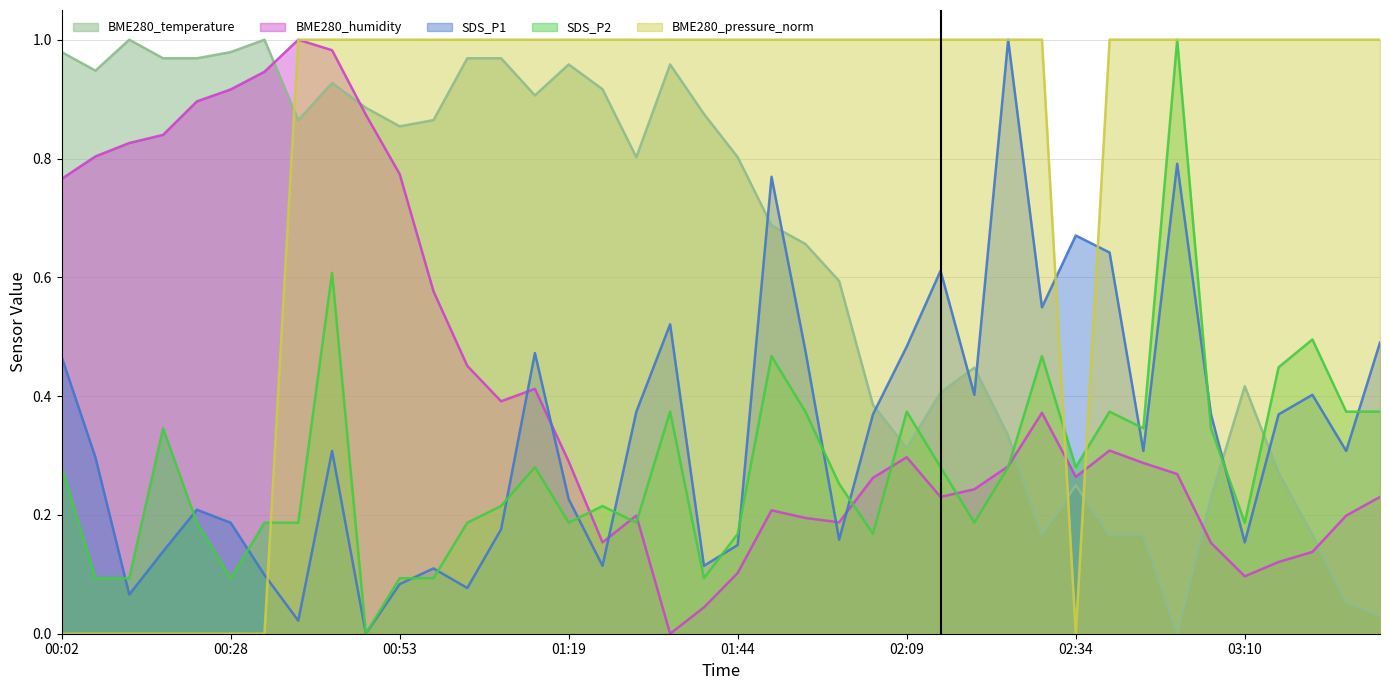

Reading right to left, transcribe all the data shown in this chart.

BME280_temperature: 0.0	0.1	0.2	0.3	0.4	0.2	0.0	0.2	0.2	0.3	0.2	0.3	0.4	0.4	0.3	0.4	0.6	0.7	0.7	0.8	0.9	1.0	0.8	0.9	1.0	0.9	1.0	1.0	0.9	0.9	0.9	0.9	0.9	1.0	1.0	1.0	1.0	1.0	0.9	1.0
BME280_humidity: 0.2	0.2	0.1	0.1	0.1	0.2	0.3	0.3	0.3	0.3	0.4	0.3	0.2	0.2	0.3	0.3	0.2	0.2	0.2	0.1	0.0	0.0	0.2	0.2	0.3	0.4	0.4	0.5	0.6	0.8	0.9	1.0	1.0	0.9	0.9	0.9	0.8	0.8	0.8	0.8
SDS_P1: 0.5	0.3	0.4	0.4	0.2	0.4	0.8	0.3	0.6	0.7	0.5	1.0	0.4	0.6	0.5	0.4	0.2	0.5	0.8	0.1	0.1	0.5	0.4	0.1	0.2	0.5	0.2	0.1	0.1	0.1	0.0	0.3	0.0	0.1	0.2	0.2	0.1	0.1	0.3	0.5
SDS_P2: 0.4	0.4	0.5	0.4	0.2	0.3	1.0	0.3	0.4	0.3	0.5	0.3	0.2	0.3	0.4	0.2	0.3	0.4	0.5	0.2	0.1	0.4	0.2	0.2	0.2	0.3	0.2	0.2	0.1	0.1	0.0	0.6	0.2	0.2	0.1	0.2	0.3	0.1	0.1	0.3
BME280_pressure_norm: 1.0	1.0	1.0	1.0	1.0	1.0	1.0	1.0	1.0	0.0	1.0	1.0	1.0	1.0	1.0	1.0	1.0	1.0	1.0	1.0	1.0	1.0	1.0	1.0	1.0	1.0	1.0	1.0	1.0	1.0	1.0	1.0	1.0	0.0	0.0	0.0	0.0	0.0	0.0	0.0